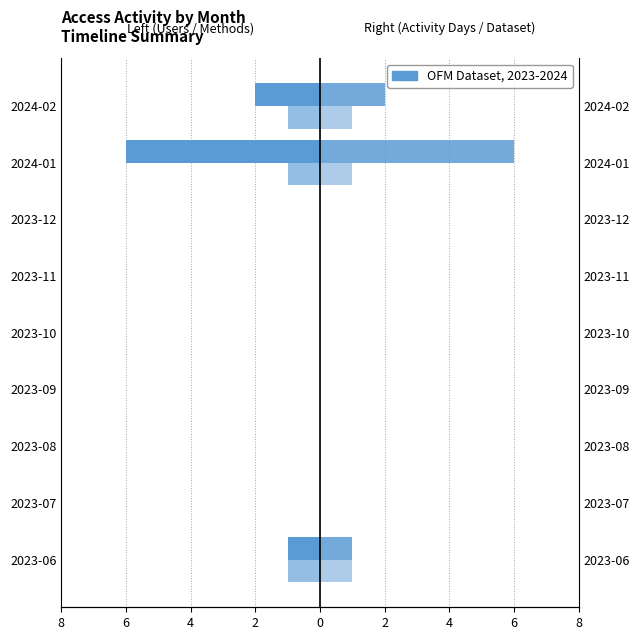

Which series has the widest spread of values?

Users